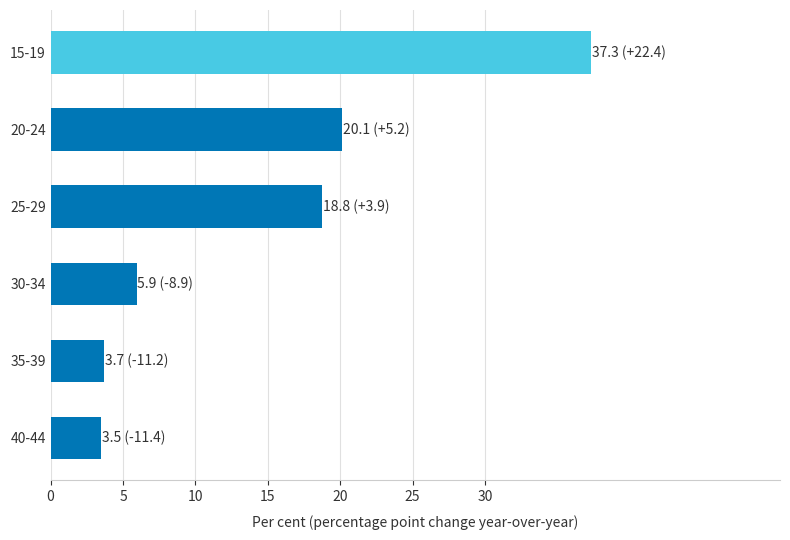

What is the ratio of the value at 25-29 to the value at 15-19?

0.5